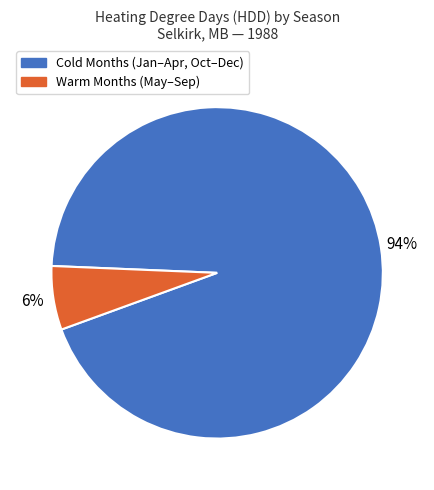

To the nearest percent, what is the average slice percentage?

50%